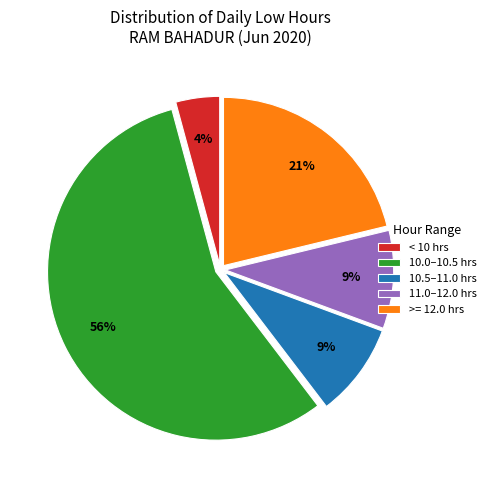

Is there a majority slice in this chart?

Yes